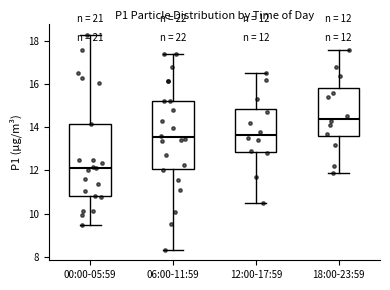

Which box's median line is the lowest?

00:00-05:59